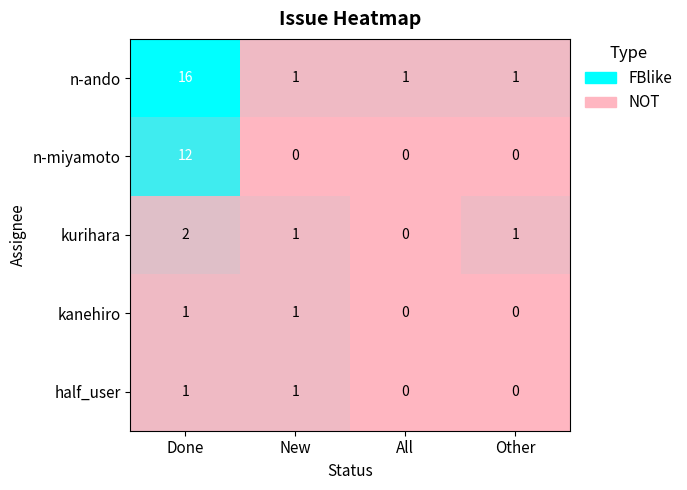

Reading right to left, transcribe all the data shown in this chart.

n-ando: Other=1	All=1	New=1	Done=16
n-miyamoto: Other=0	All=0	New=0	Done=12
kurihara: Other=1	All=0	New=1	Done=2
kanehiro: Other=0	All=0	New=1	Done=1
half_user: Other=0	All=0	New=1	Done=1